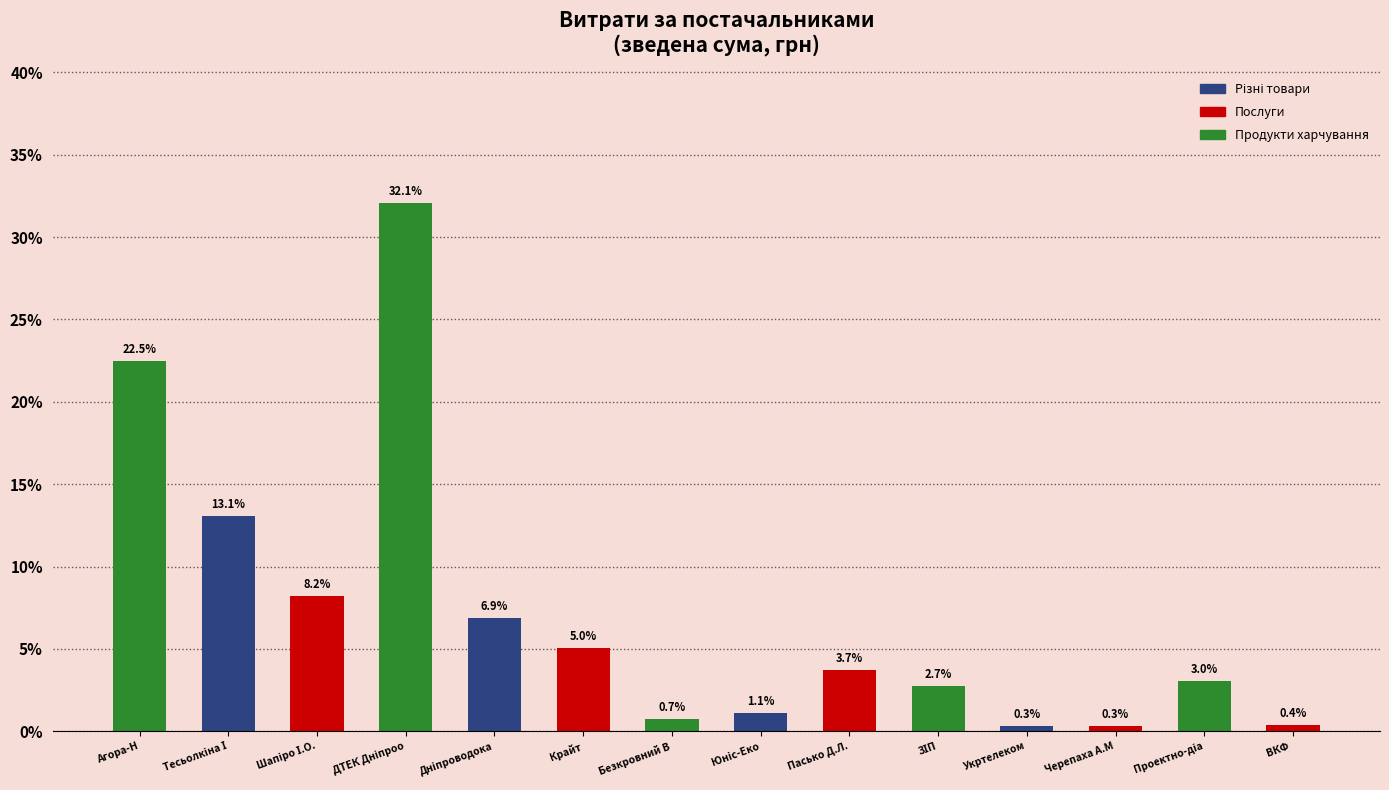

The chart shows a value of 5.0 at Крайт. True or false?

True